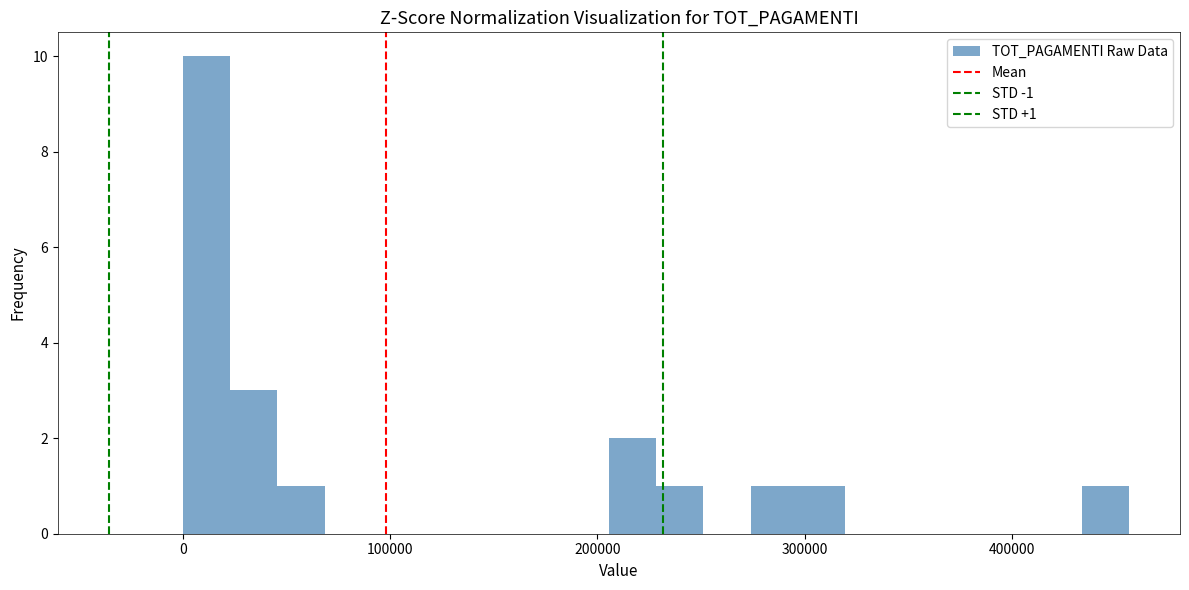

Around what value on the x-axis is the tallest bar? Give the approximate position of its centre, as read against the axis.

10000